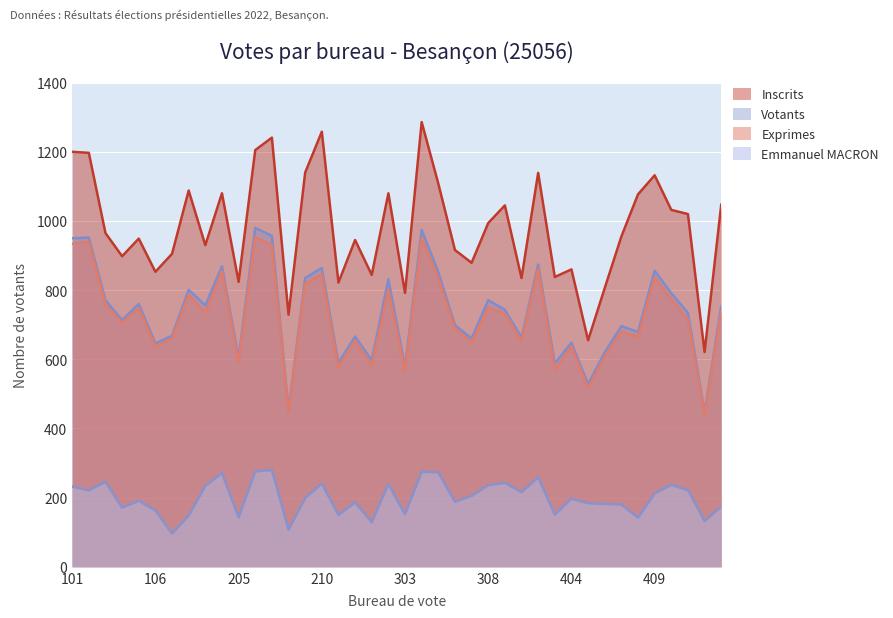

How many interior local peaks does the Emmanuel MACRON series have?

12